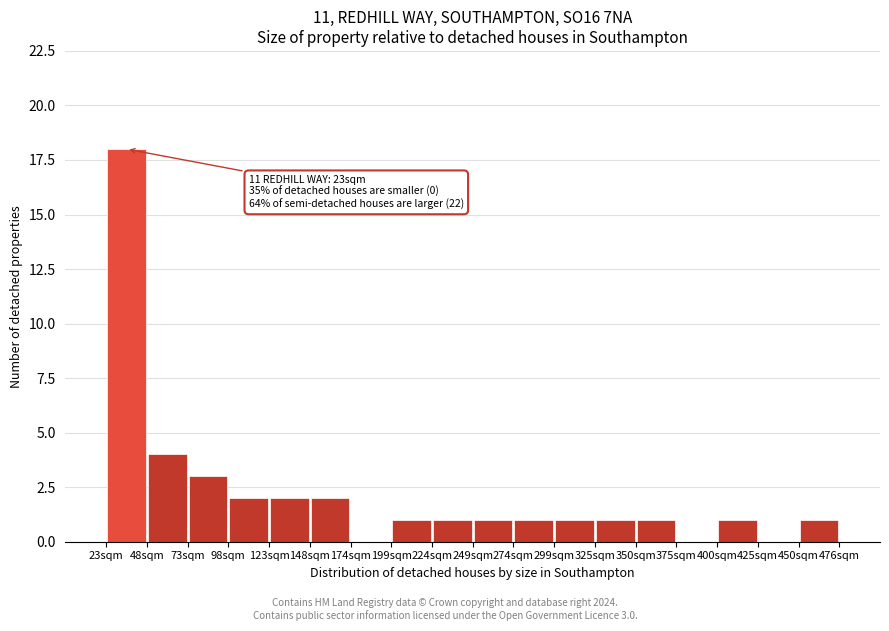

Over which range of the x-axis is the bar tallest?

25 to 50